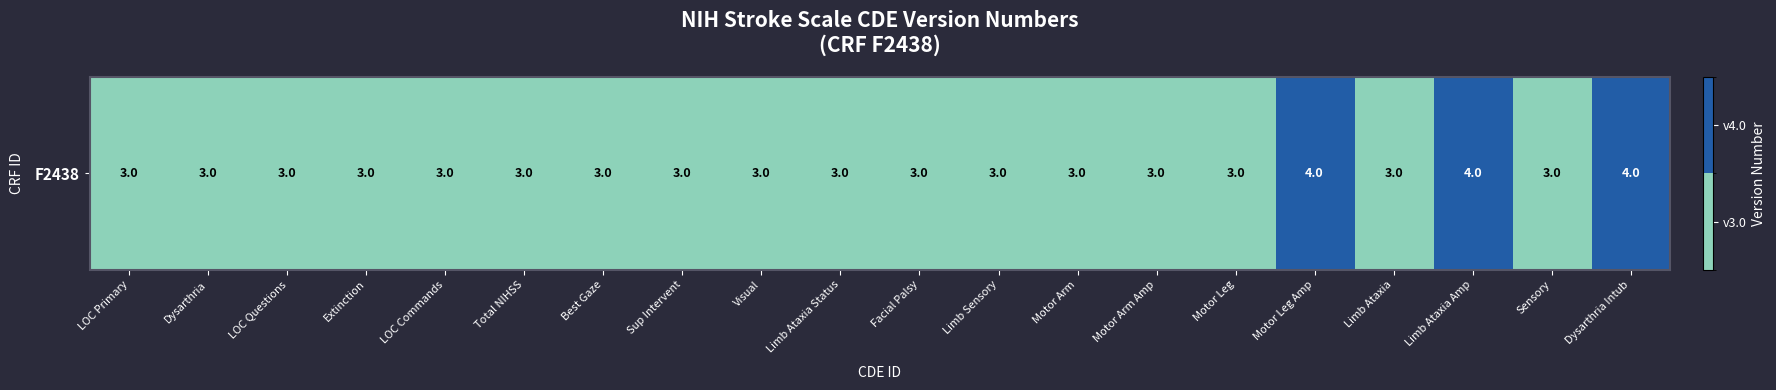

What is the ratio of the value at Visual to the value at Extinction?

1.0